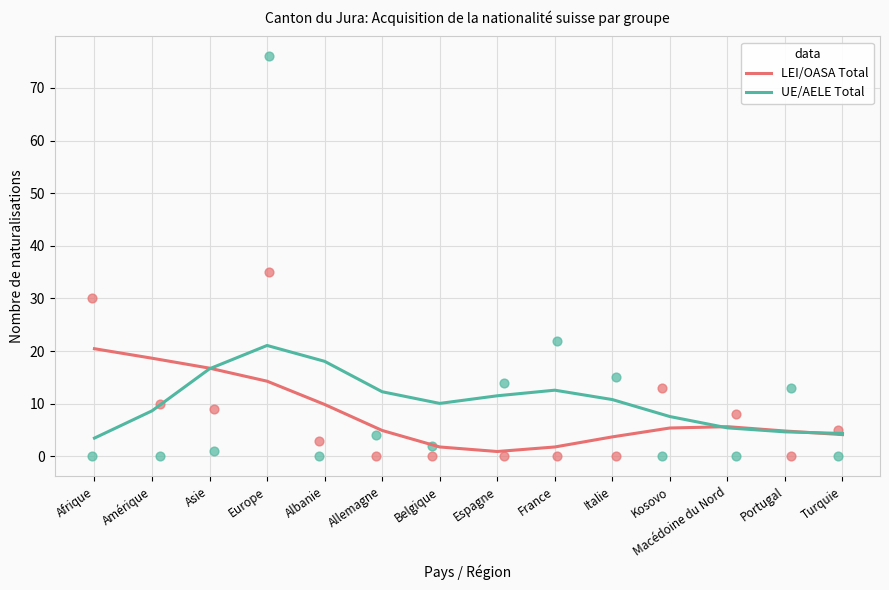

What are all the series names shown in the legend?

LEI/OASA Total, UE/AELE Total